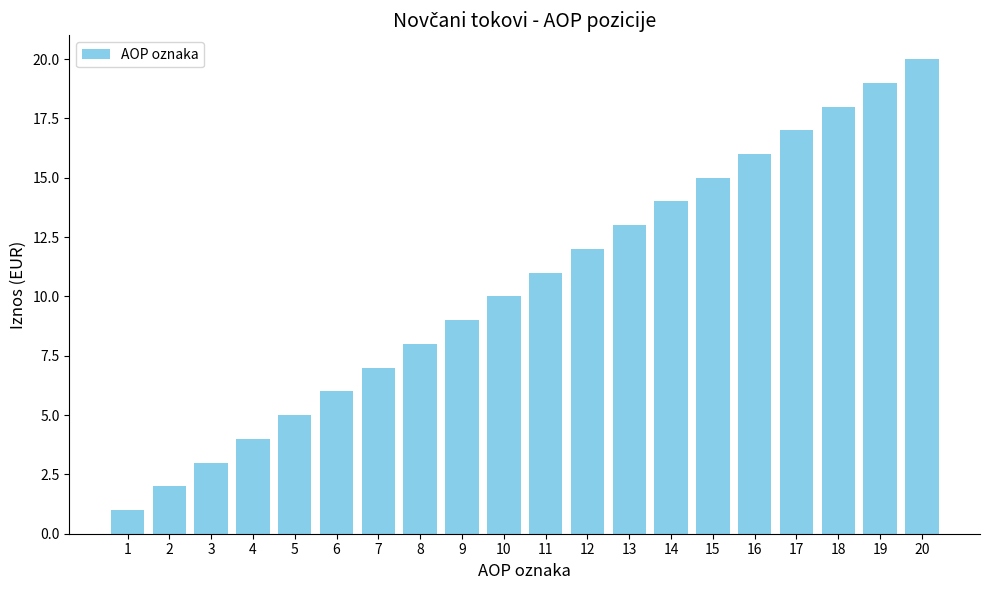

Which has a higher value, 16 or 11?

16